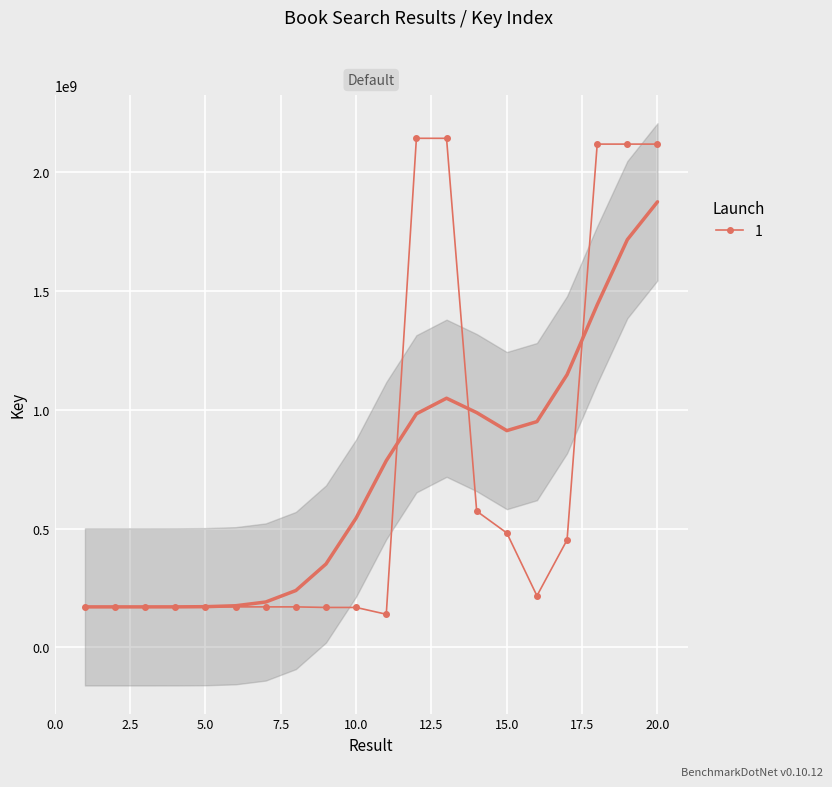

Reading left to right, extract all data points from this chart.

170286355	170286718	170286643	170286391	170286754	170286463	170286680	170286427	167885984	167886078	139245659	2142330096	2142245831	573239613	481306189	216879426	452272290	2117884890	2117883143	2117891497